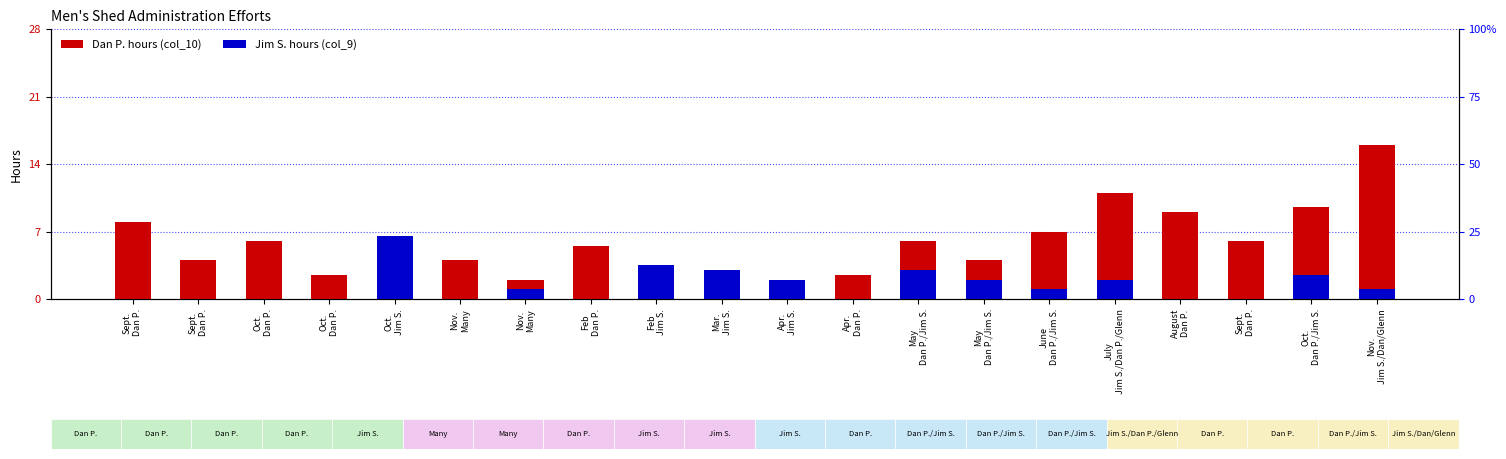

At which label does Dan P. (col_10) reach its minimum?

Oct.
Jim S.